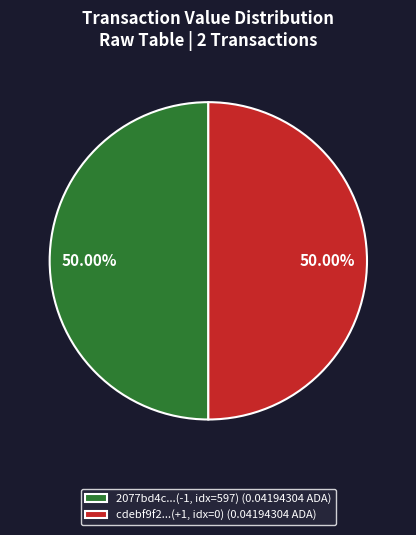

Combined, do 2077bd4c...(-1, idx=597) (0.04194304 ADA) and cdebf9f2...(+1, idx=0) (0.04194304 ADA) account for over 50%?

Yes